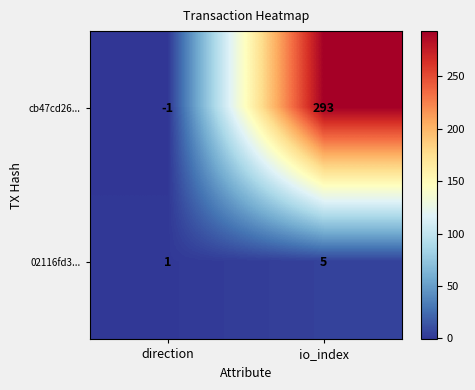

What is the maximum value shown in the chart?

293